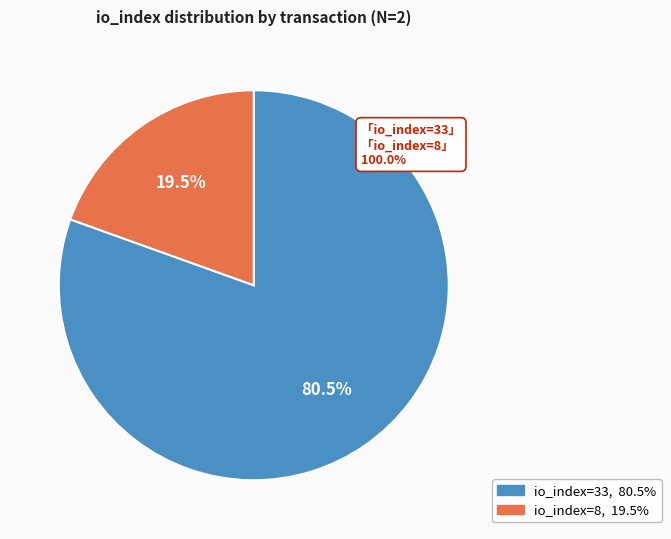

Between io_index=8 and io_index=33, which is larger?

io_index=33